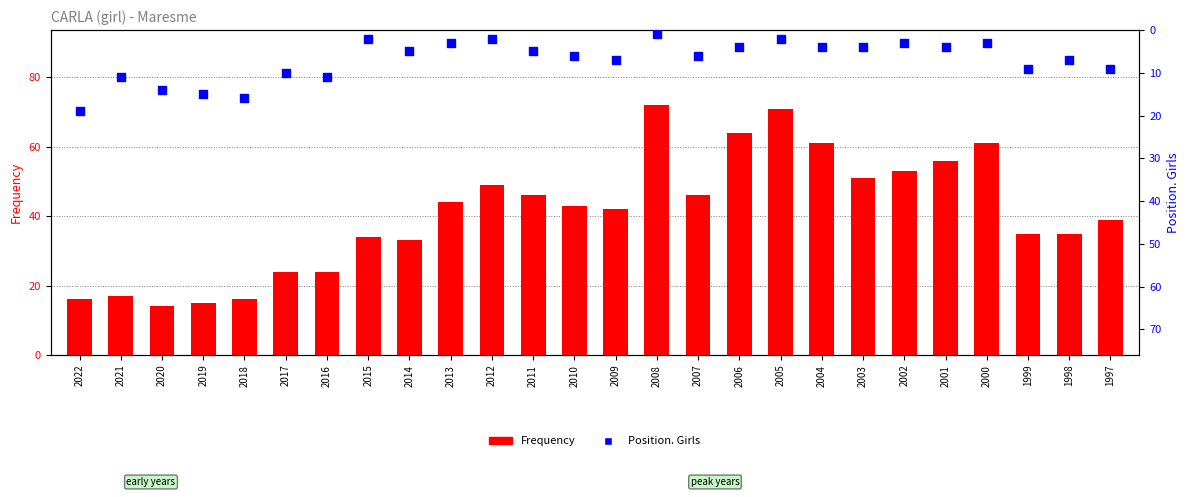

What are all the series names shown in the legend?

Frequency, Position. Girls